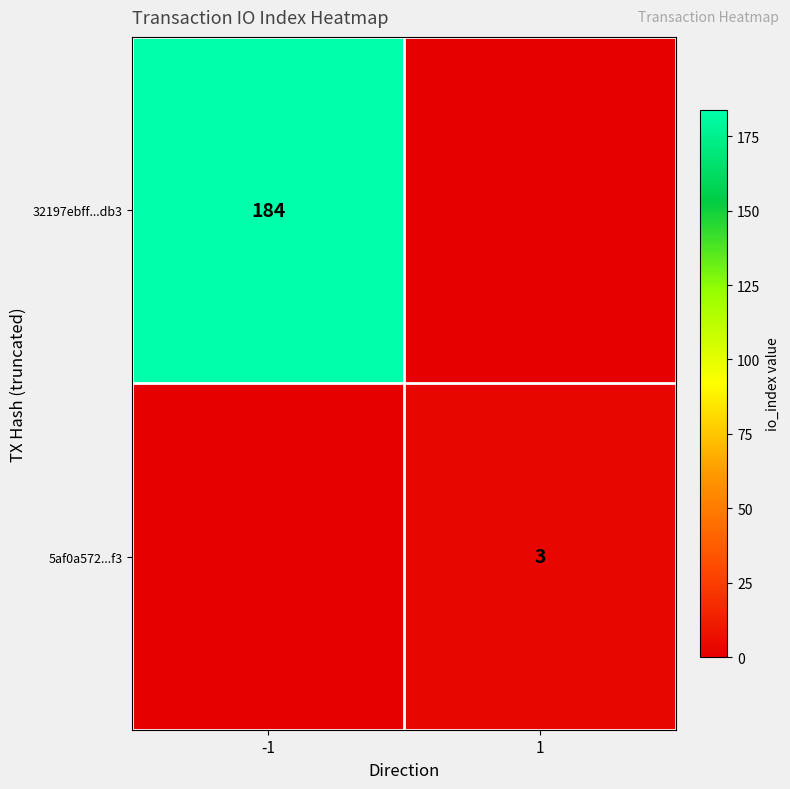

The 5af0a572...f3 series shows 3 at 1. True or false?

True